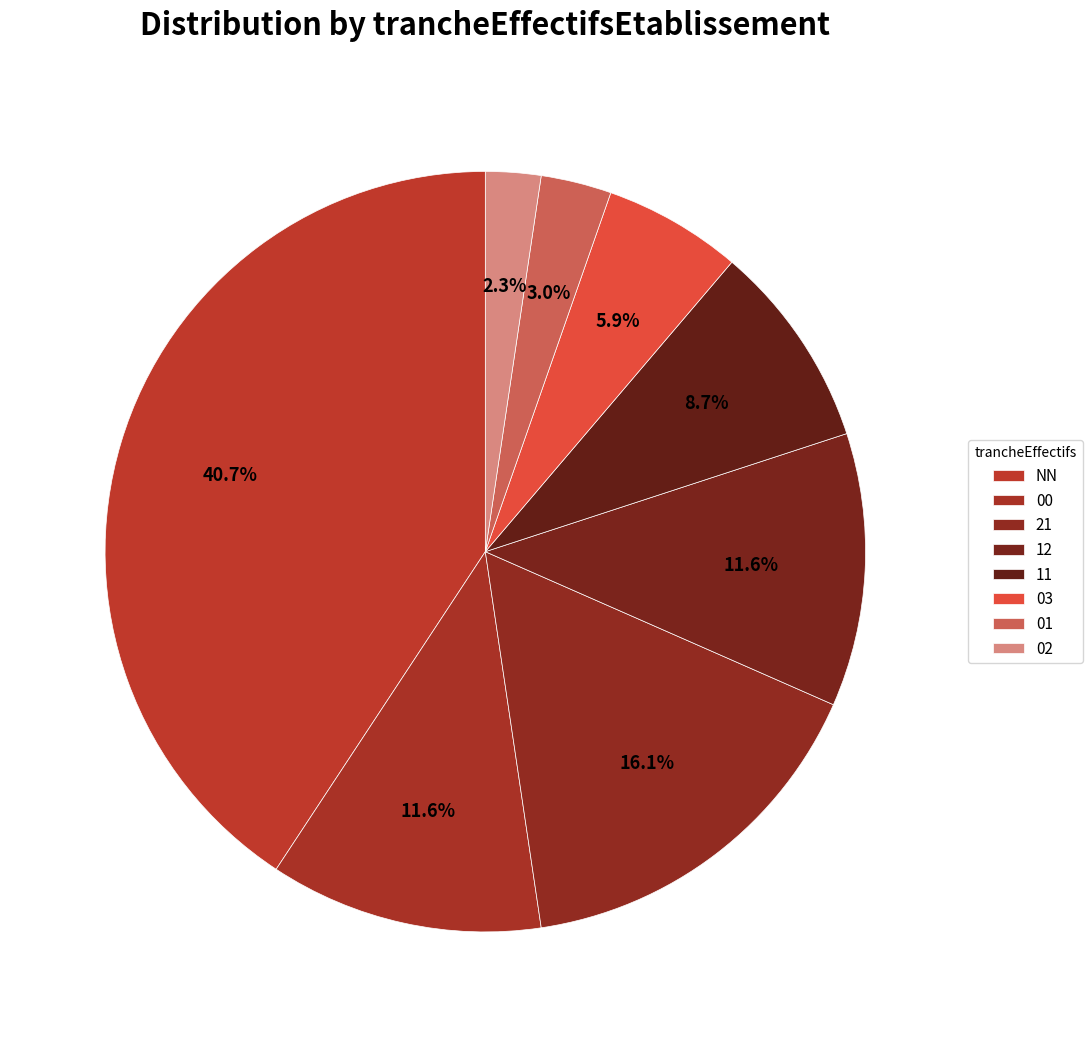

Between 00 and 02, which is larger?

00